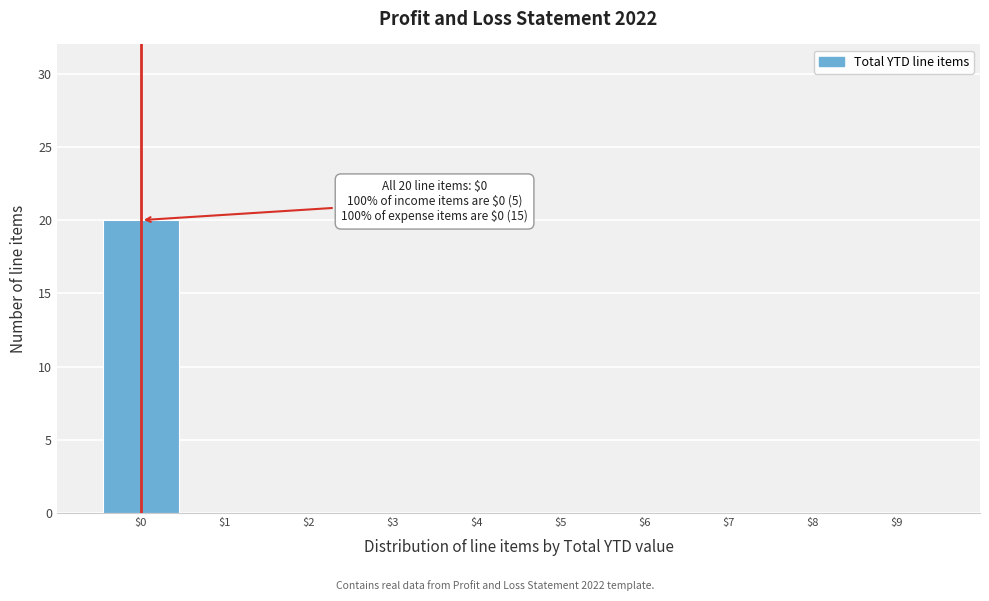

Which range on the x-axis has the tallest bar?

-0.5 to 0.5